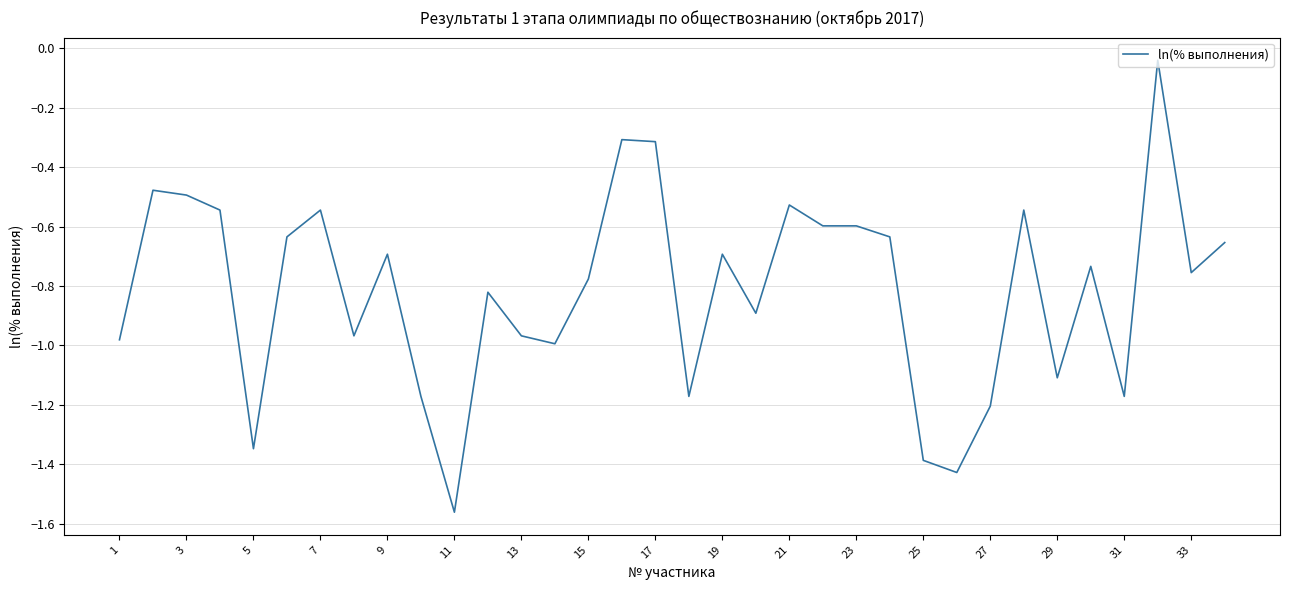

What is the difference between the maximum and minimum values?

1.5